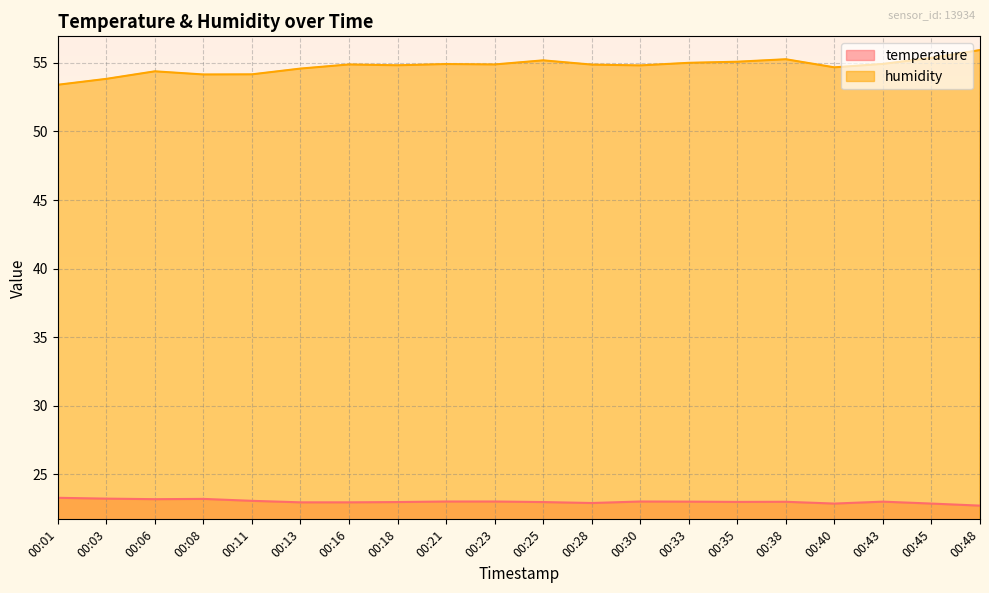

Reading left to right, what are all the values shown in this chart?

temperature: 23.3	23.2	23.2	23.2	23.1	23.0	23.0	23.0	23.0	23.0	23.0	22.9	23.0	23.0	23.0	23.0	22.9	23.0	22.9	22.7
humidity: 53.4	53.8	54.4	54.1	54.2	54.6	54.9	54.8	54.9	54.9	55.2	54.9	54.8	55.0	55.1	55.3	54.7	54.9	55.4	55.9